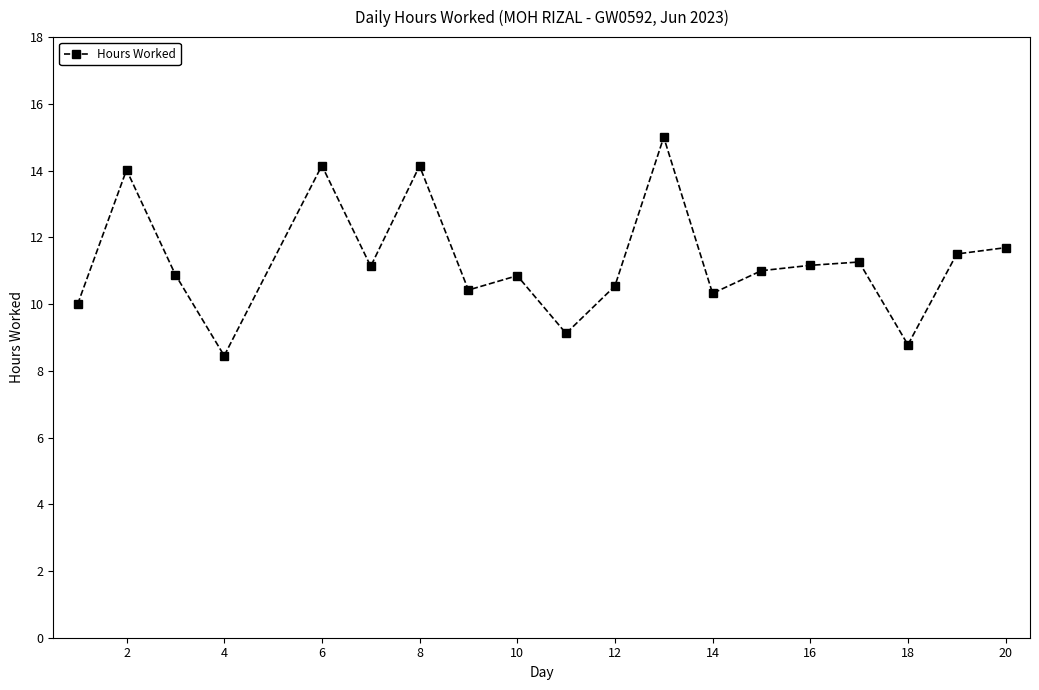

True or false: the data has more than 0 interior local peaks.

True